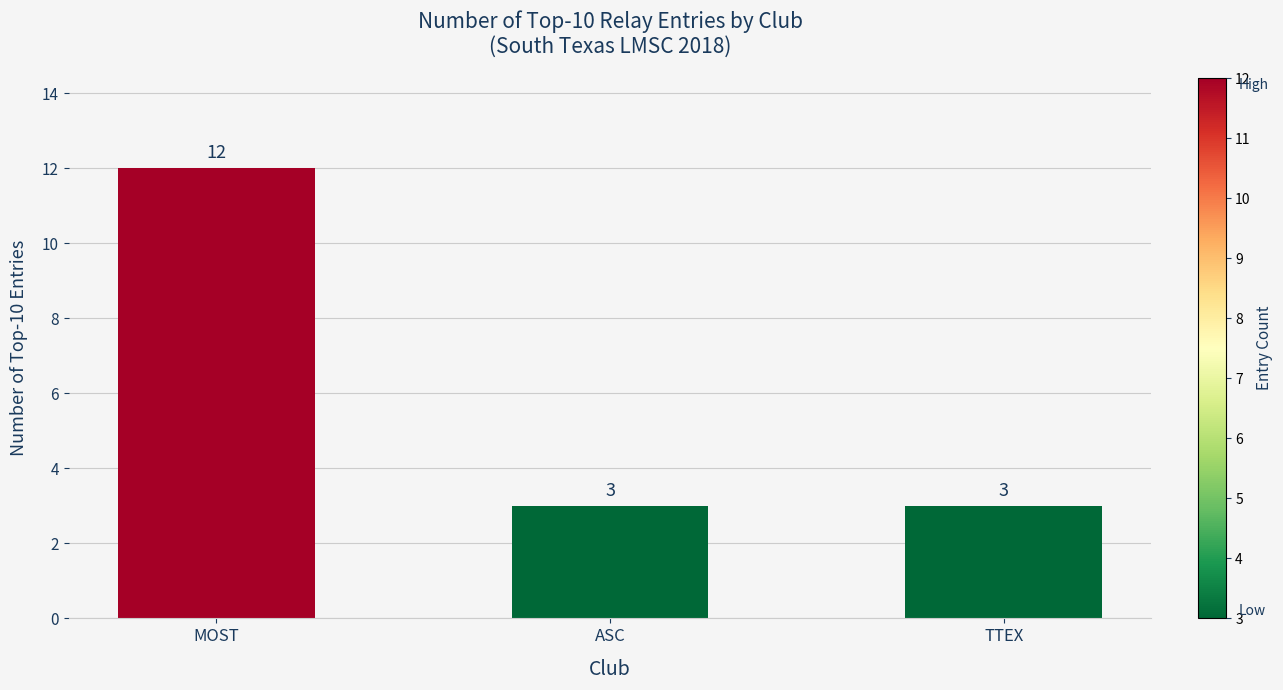

What is the label of the 3rd bar from the right?

MOST